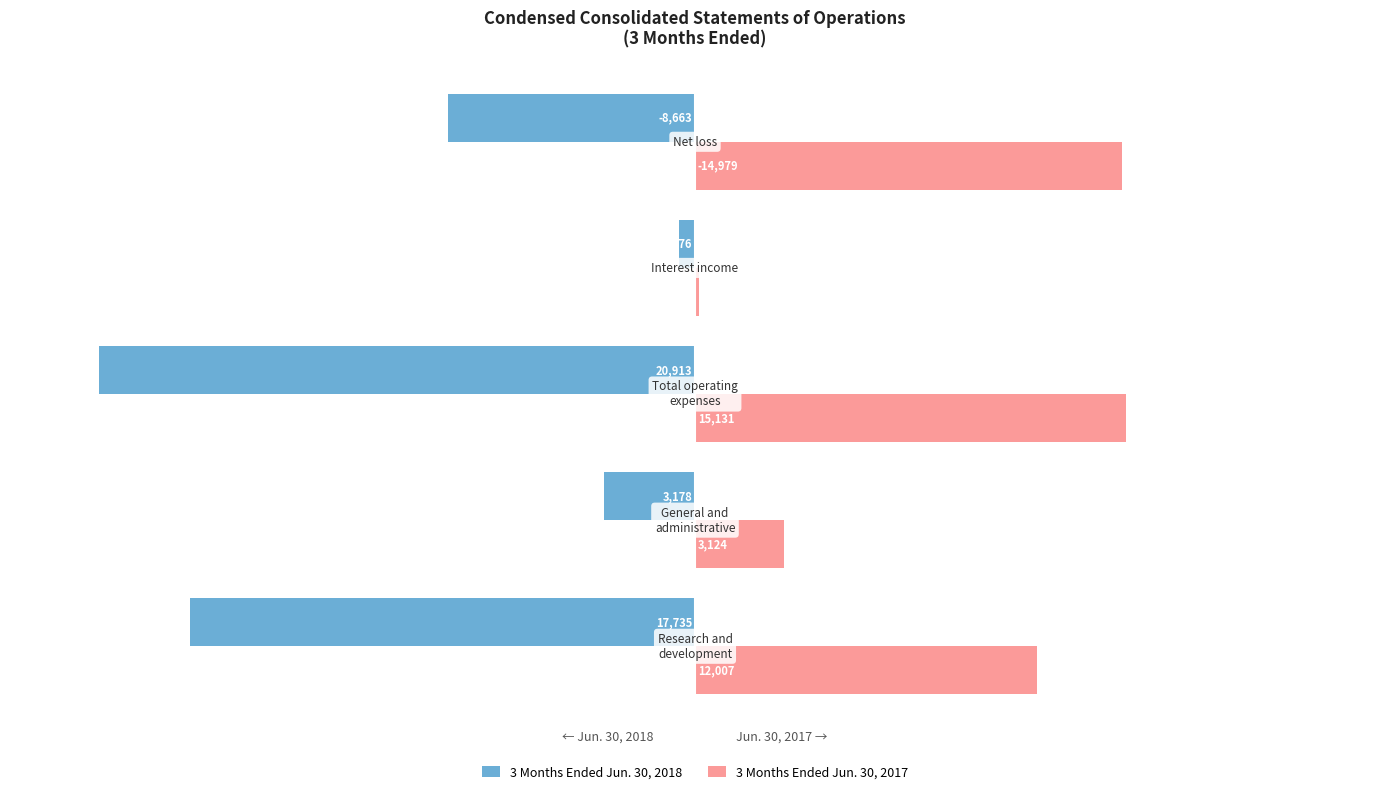

What are all the series names shown in the legend?

3 Months Ended Jun. 30, 2018, 3 Months Ended Jun. 30, 2017